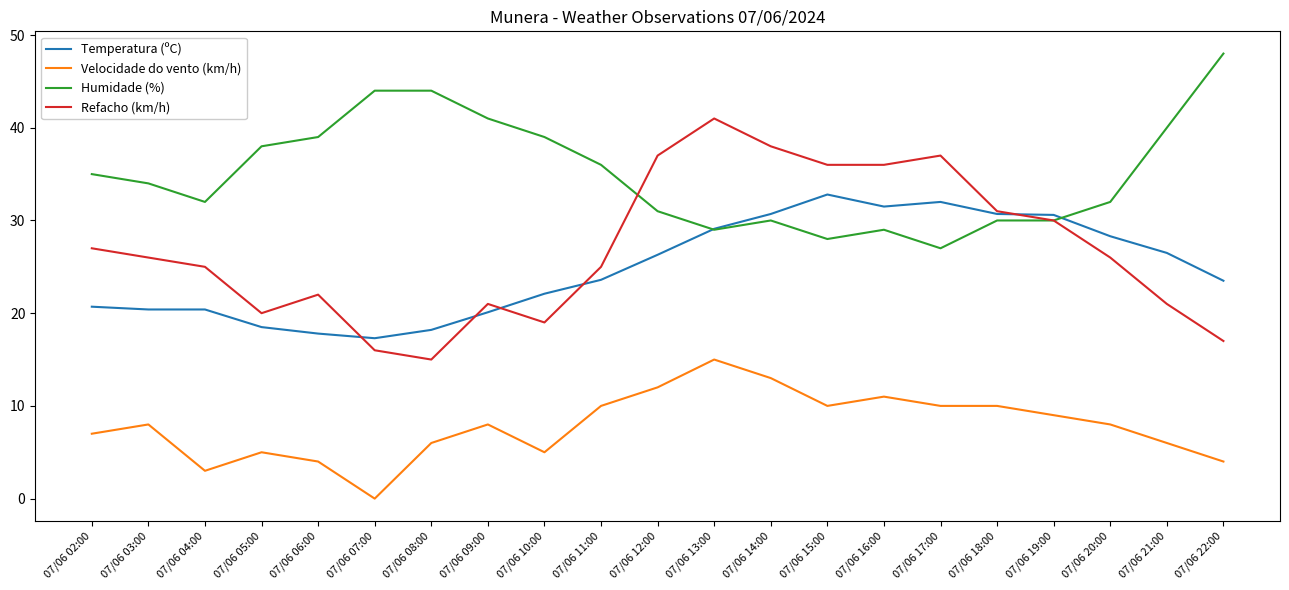

At which label does Velocidade do vento (km/h) reach its minimum?

07/06 07:00